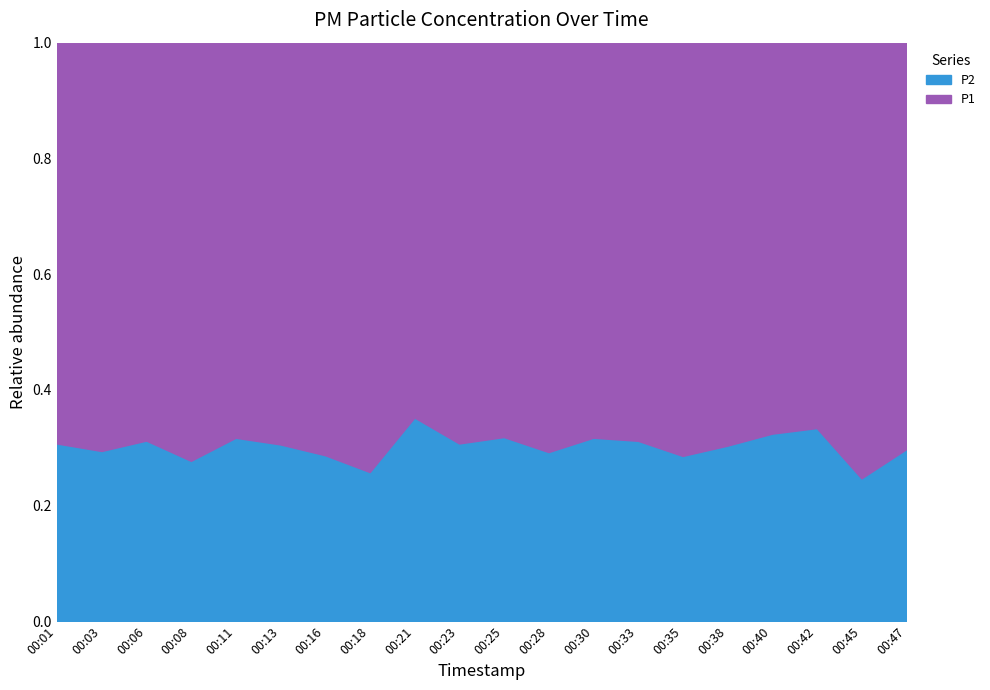

The value of P2 at 00:13 is 0.5. True or false?

False